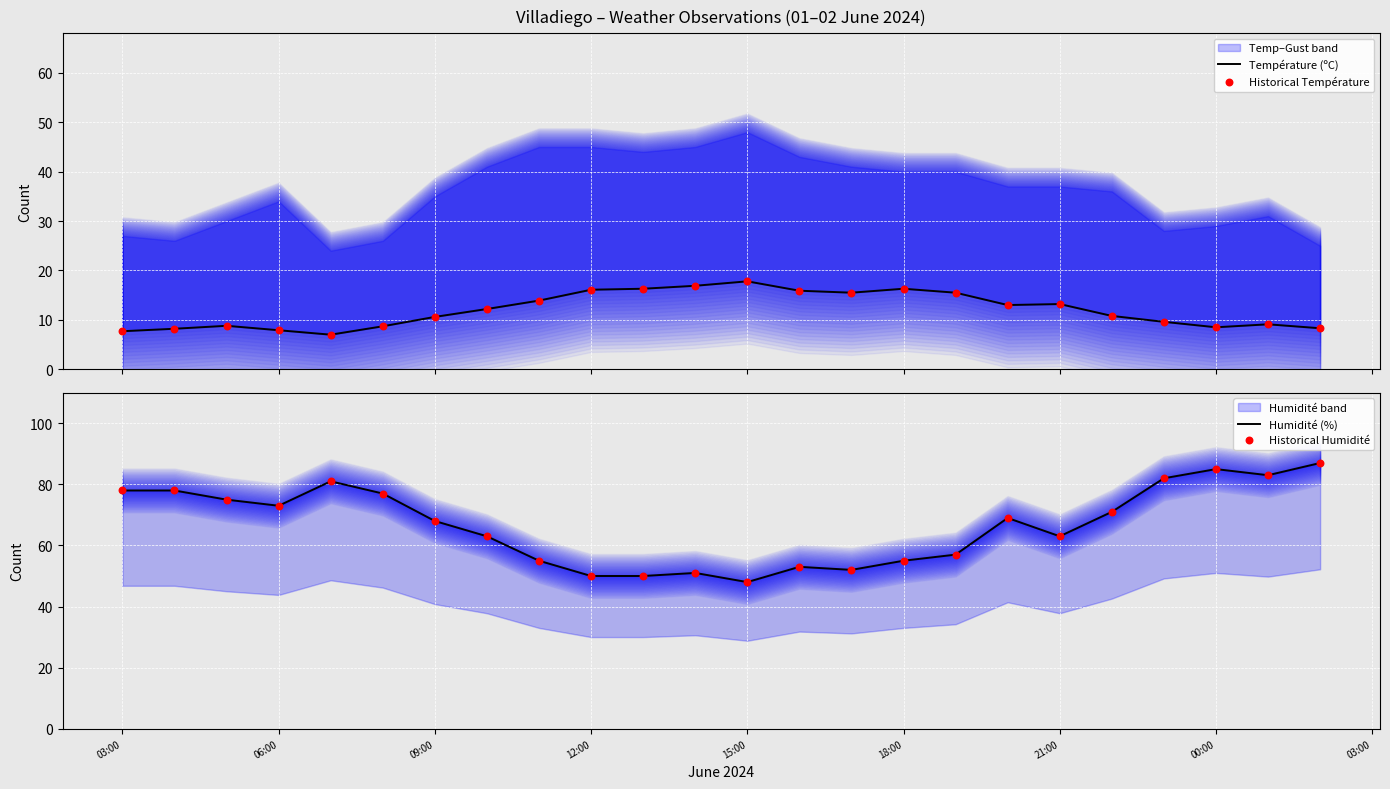

Which series contains the lowest Y value?

Température (ºC)